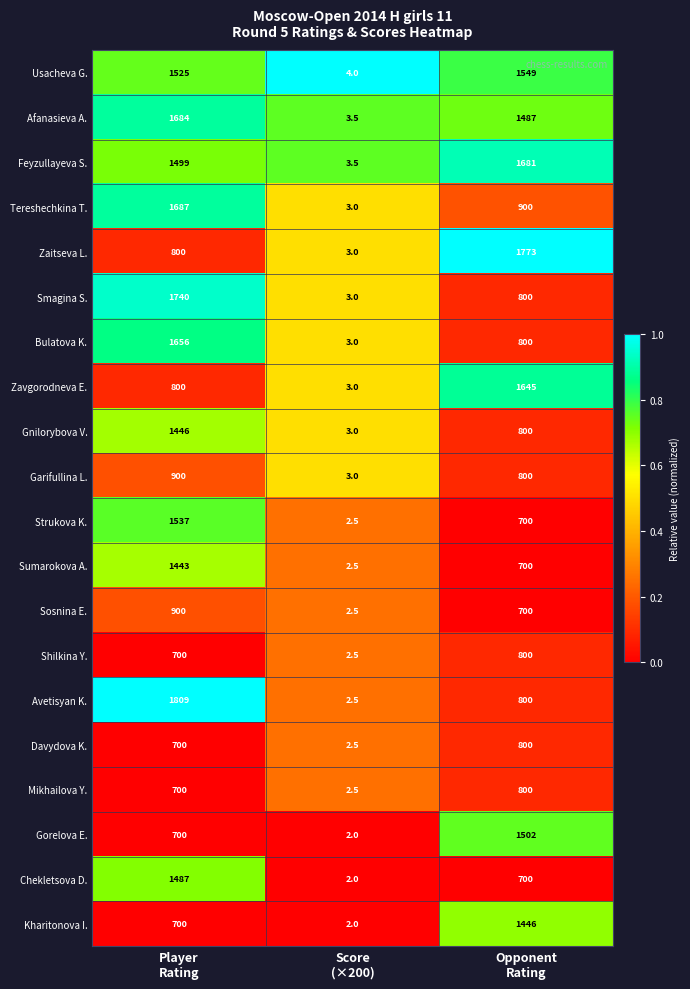

At which category is the sum across all series the highest?

Player
Rating